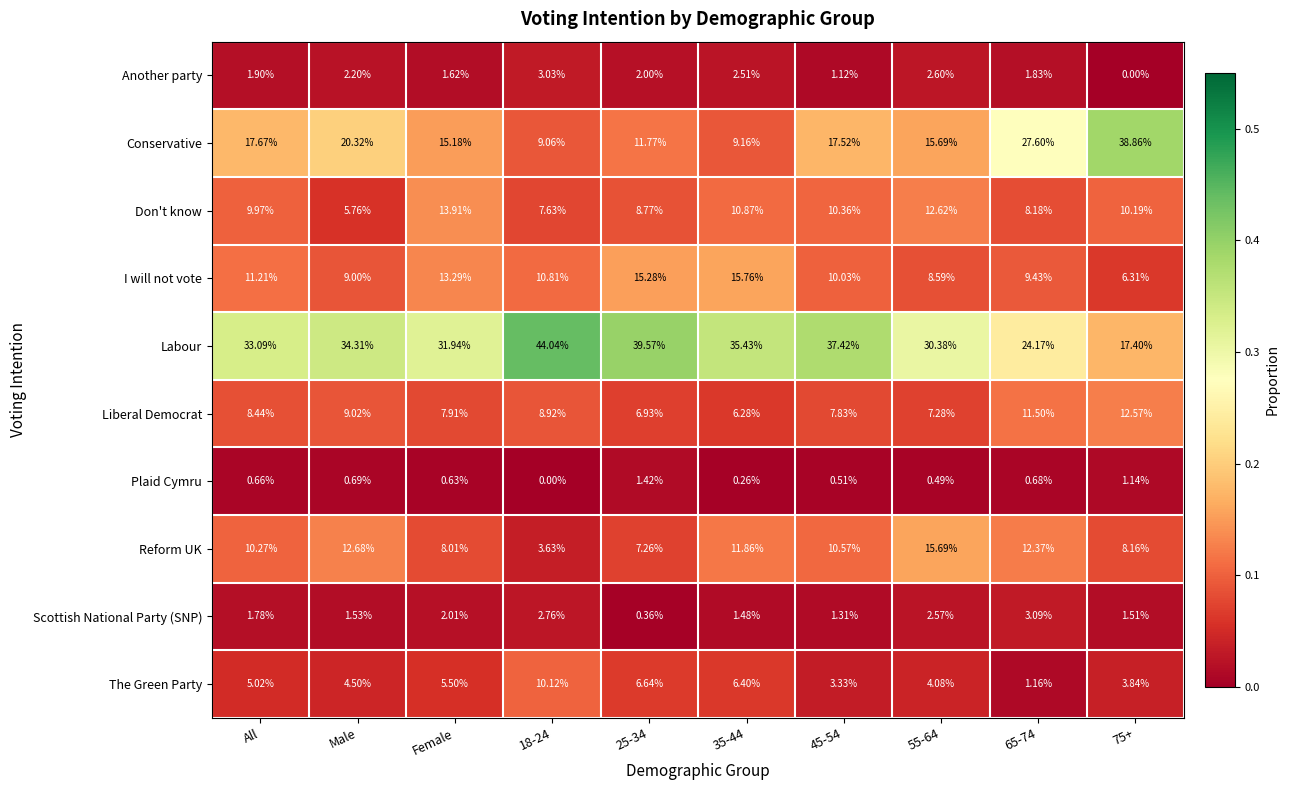

How many values in Plaid Cymru are above zero?

9